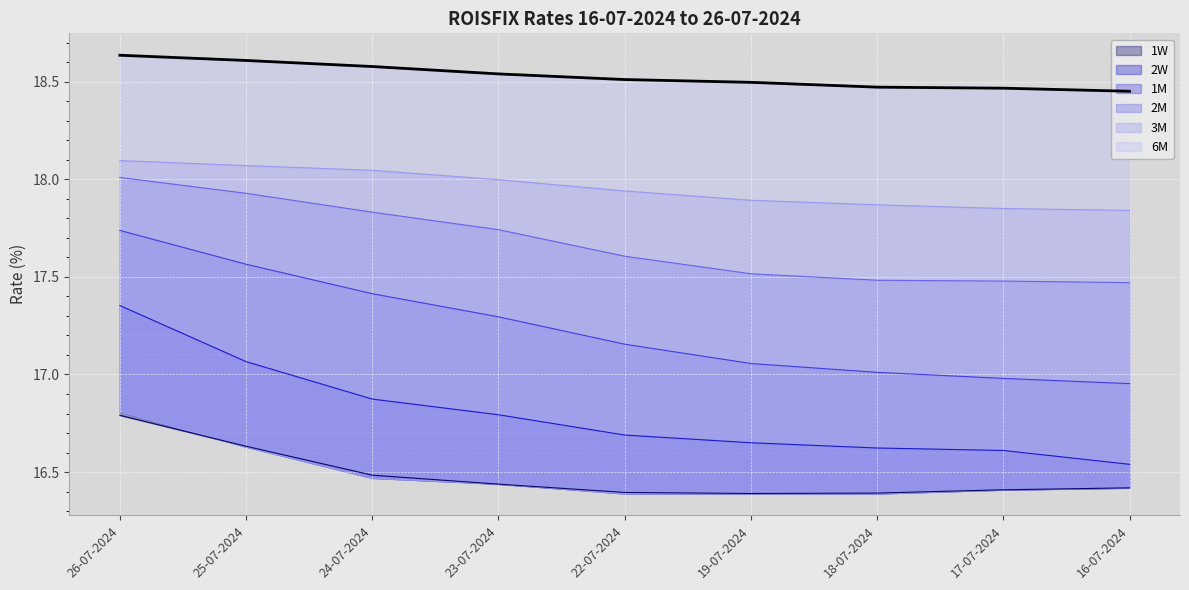

True or false: the data shows 31.7 at 19-07-2024.

False